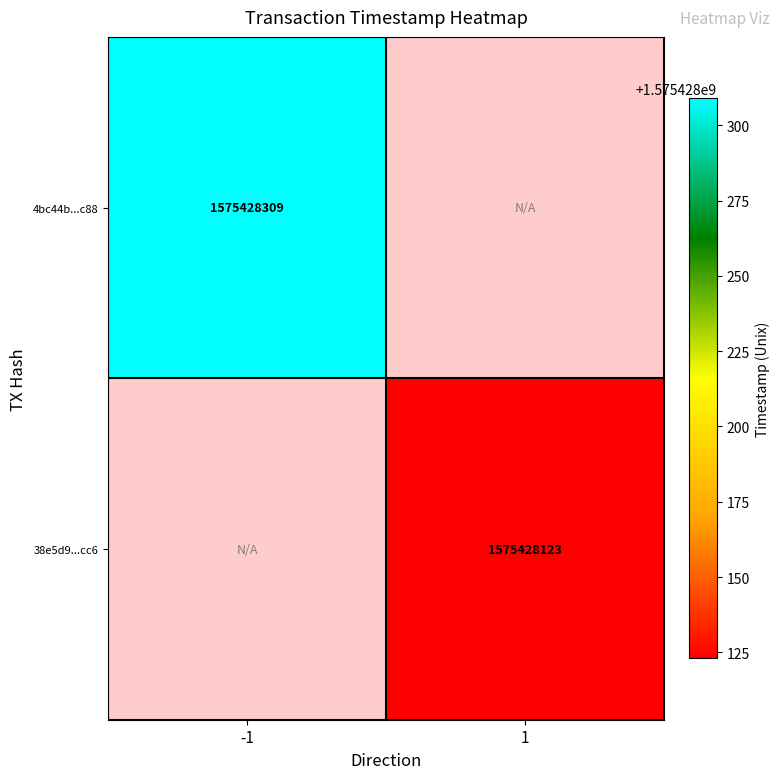

True or false: 4bc44b166ac13d3d72ea57948d897cc43e98c88 has a value of 0 at 1.

True